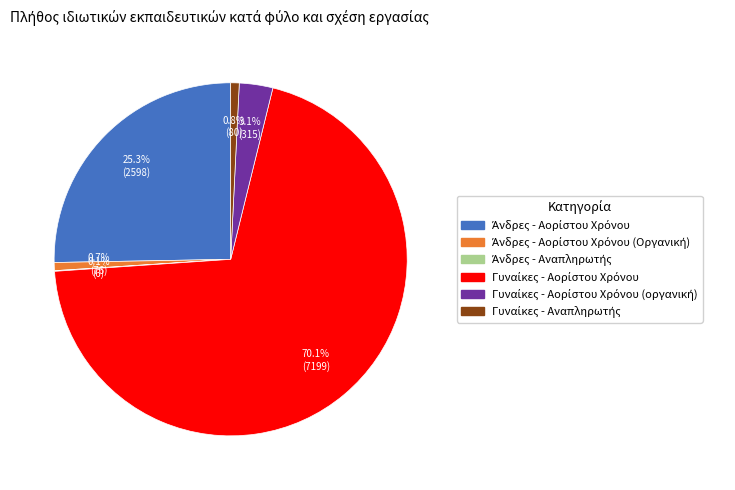

Is there a majority slice in this chart?

Yes